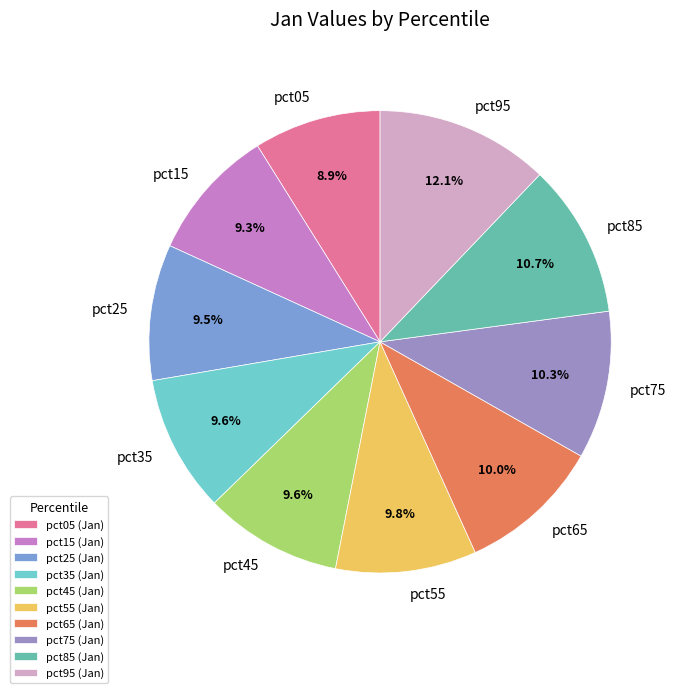

Does pct95 represent more than half of the total?

No